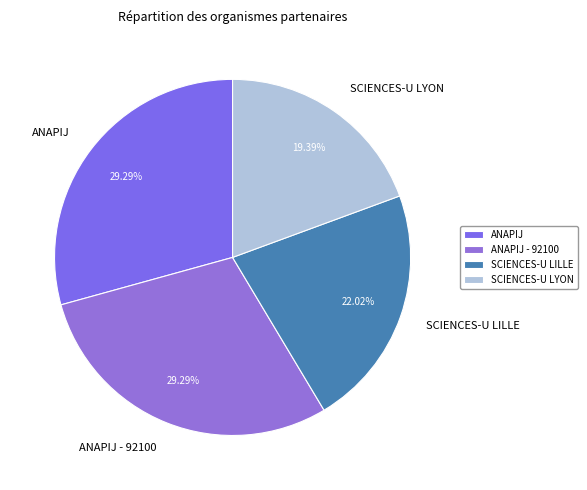

How many slices are in this pie chart?

4